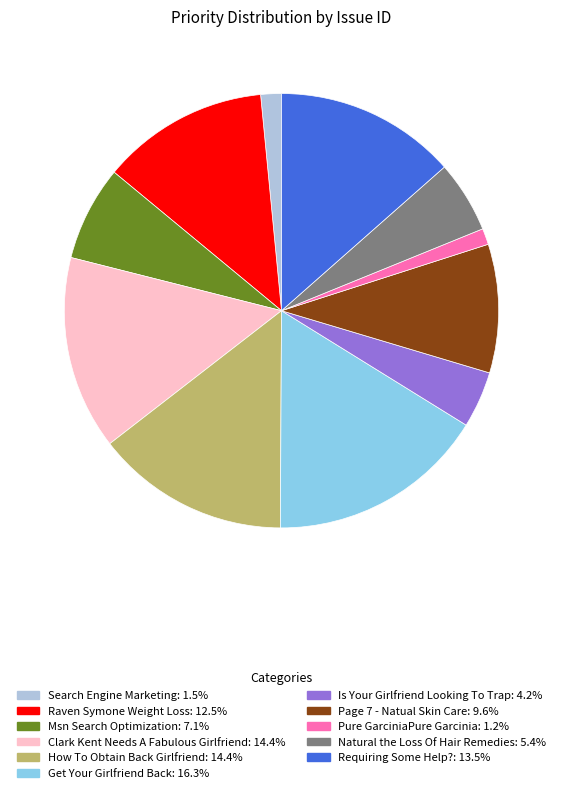

Which slice is the largest?

Get Your Girlfriend Back